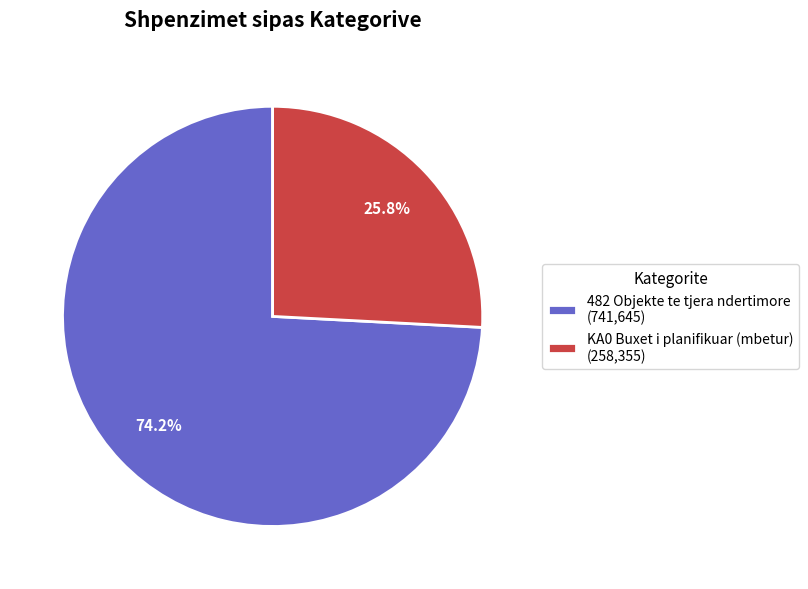

Is the sum of KA0 Buxet i planifikuar (mbetur) (258,355) and 482 Objekte te tjera ndertimore (741,645) greater than half?

Yes